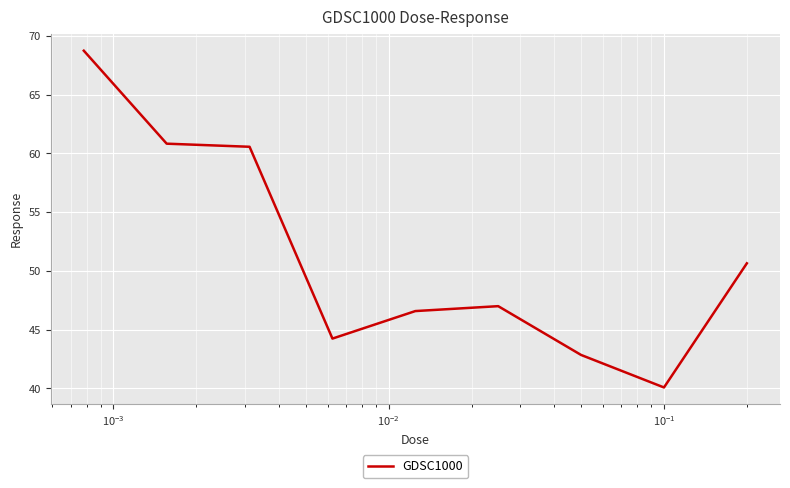

What is the difference between the maximum and minimum values?

28.7